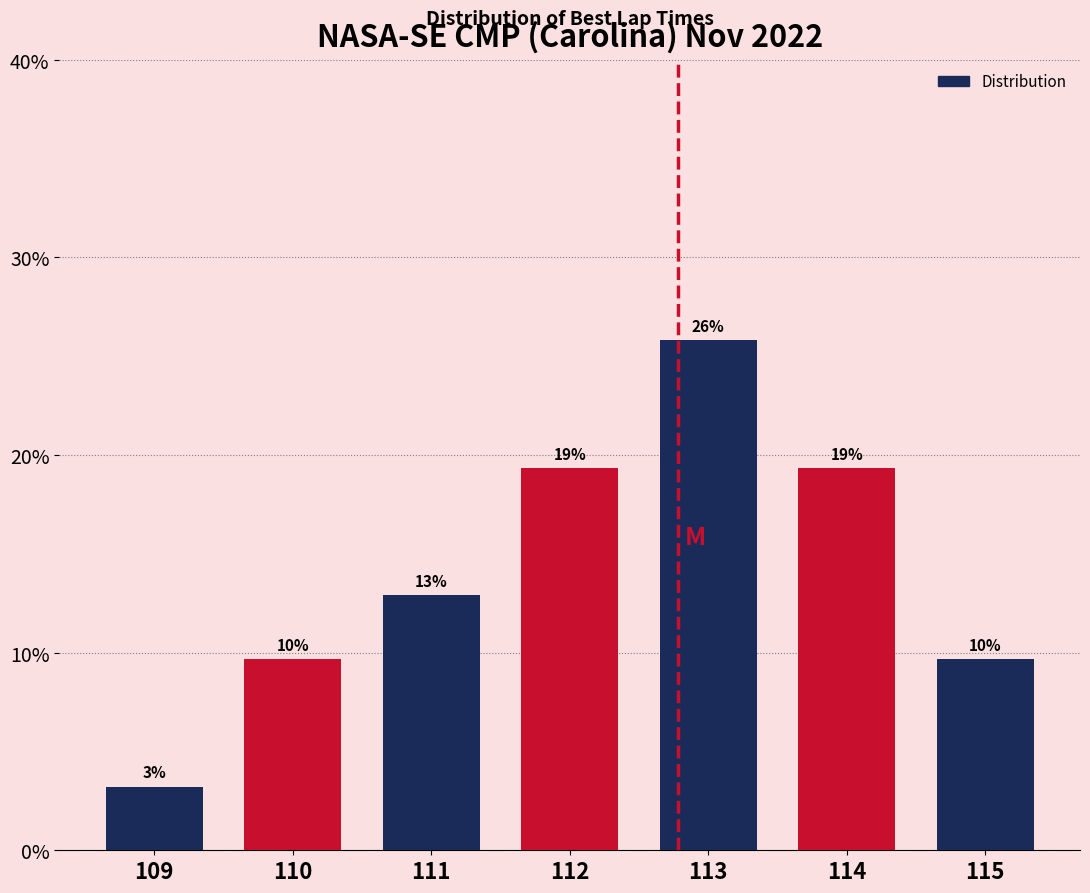

How many bars are there in total?

7